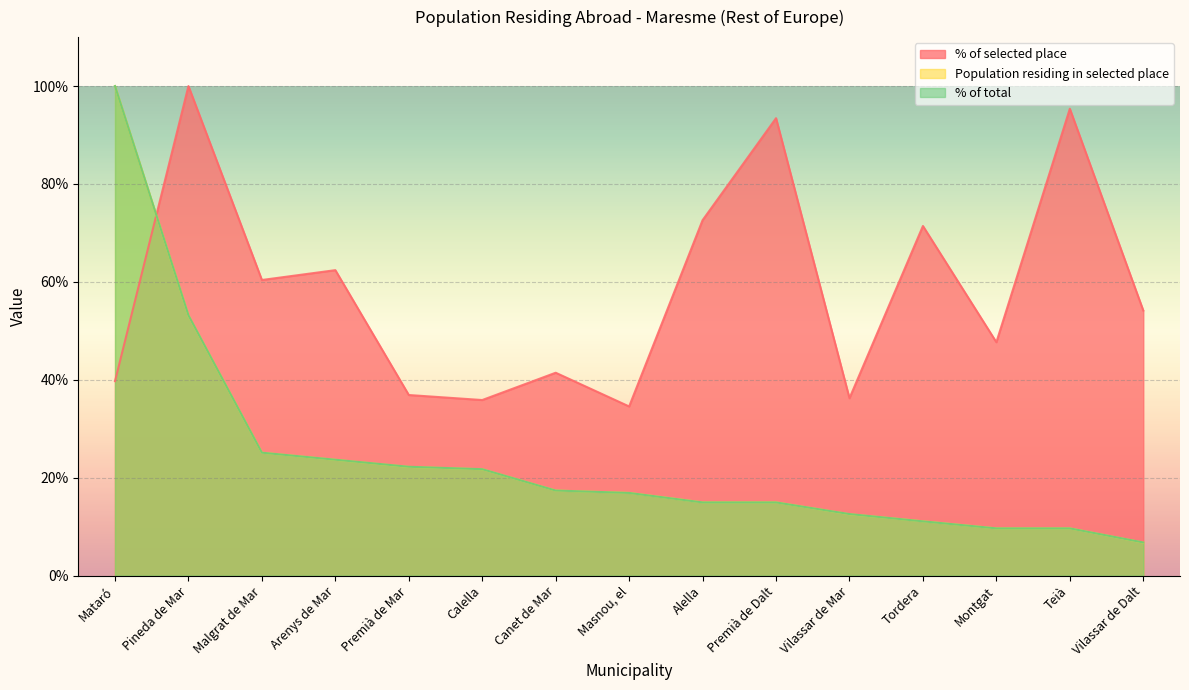

Which series has the largest total across all categories?

% of selected place